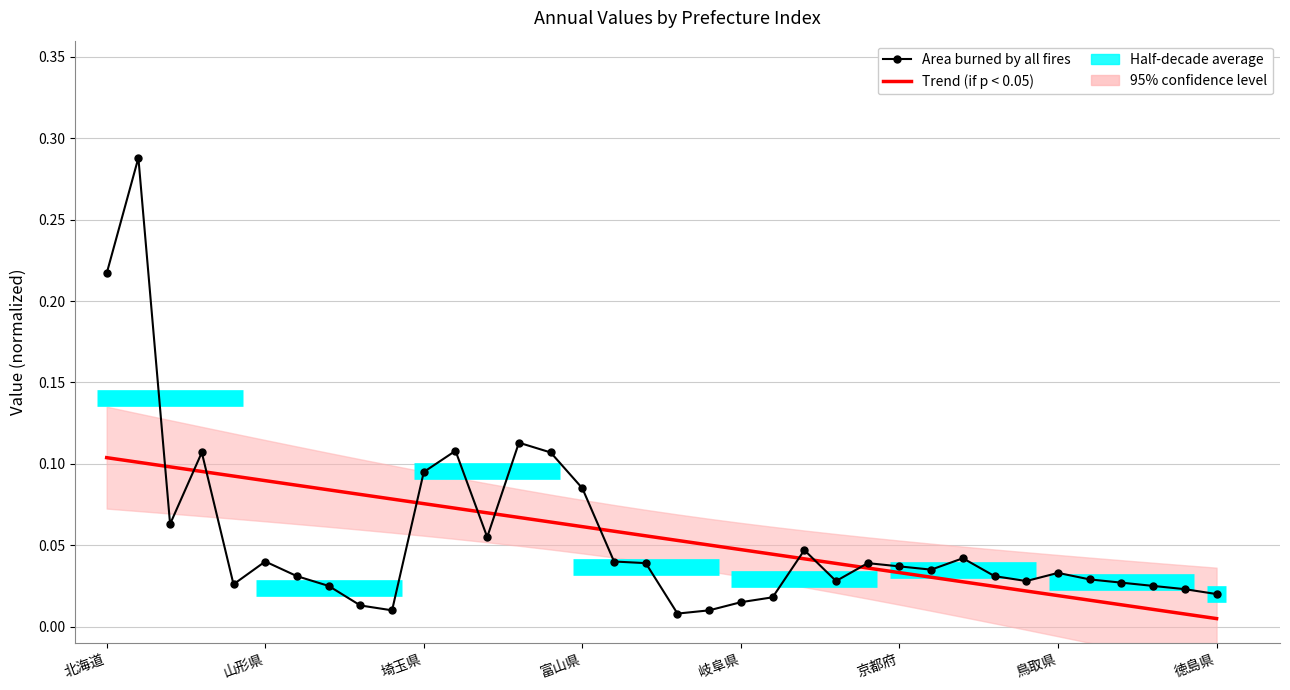

How many categories are shown in the chart?

36